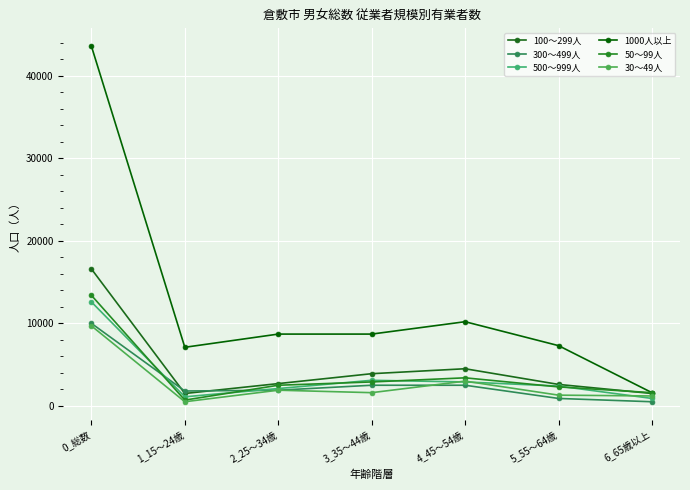

How many values in the 30～49人 series are below 1600?

3